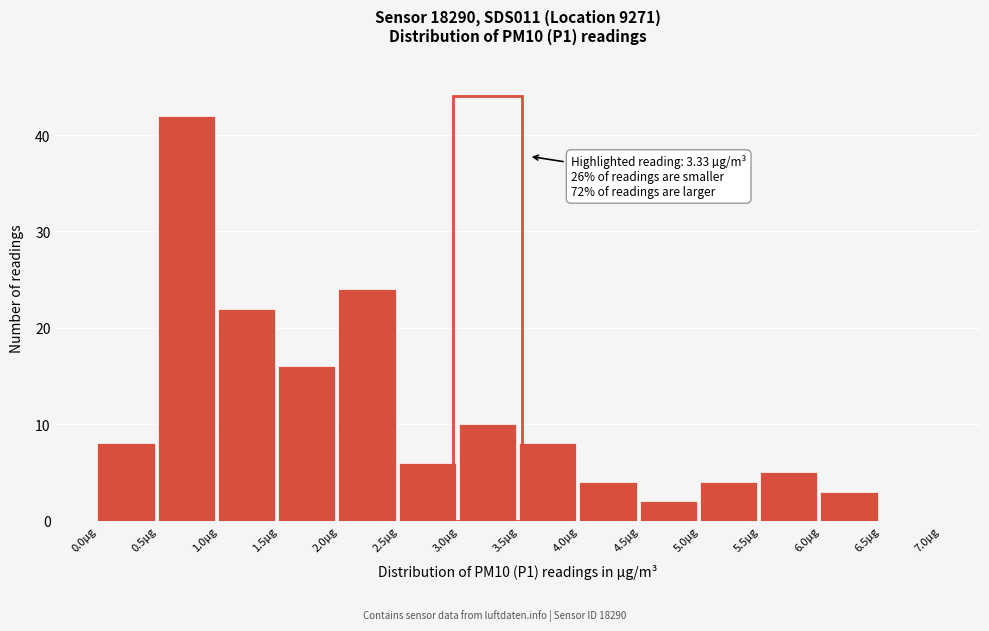

Over which range of the x-axis is the bar tallest?

0.5 to 1.0